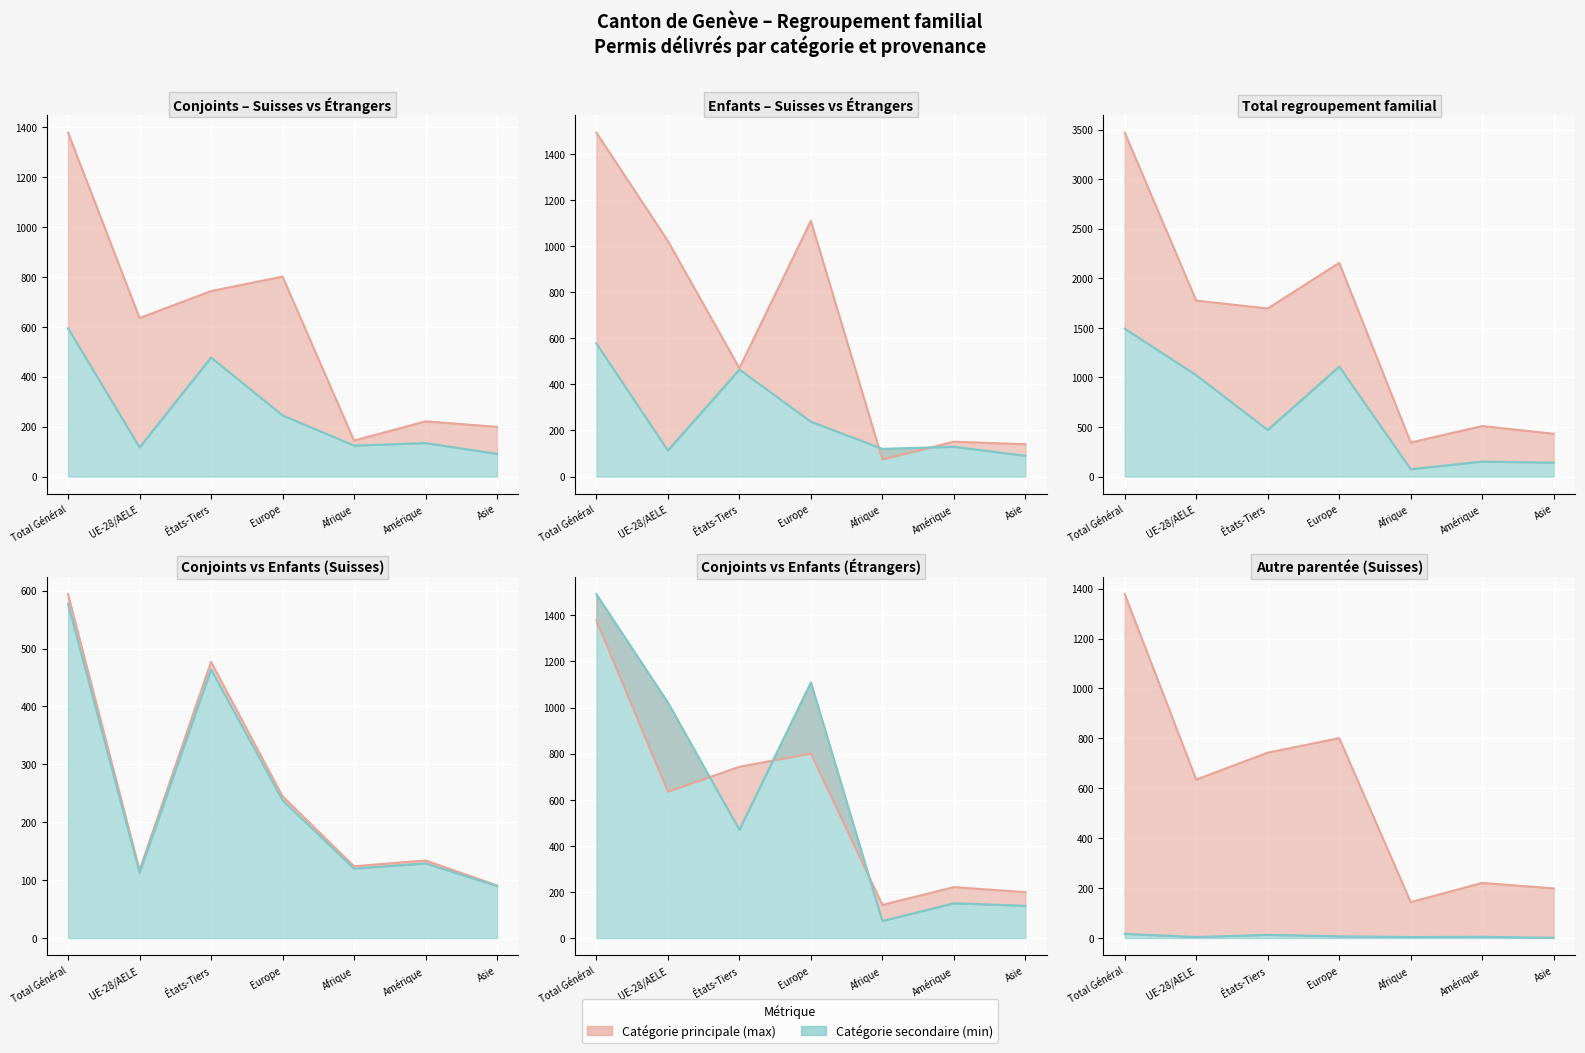

How many lines are shown in the chart?

6